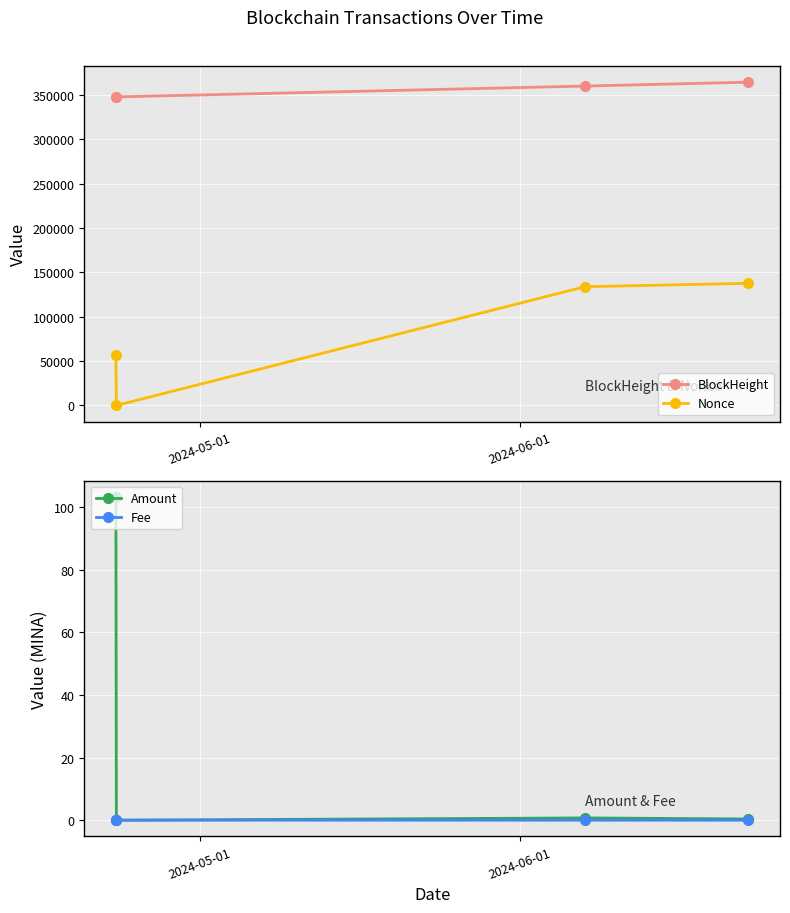

How many lines are shown in the chart?

4